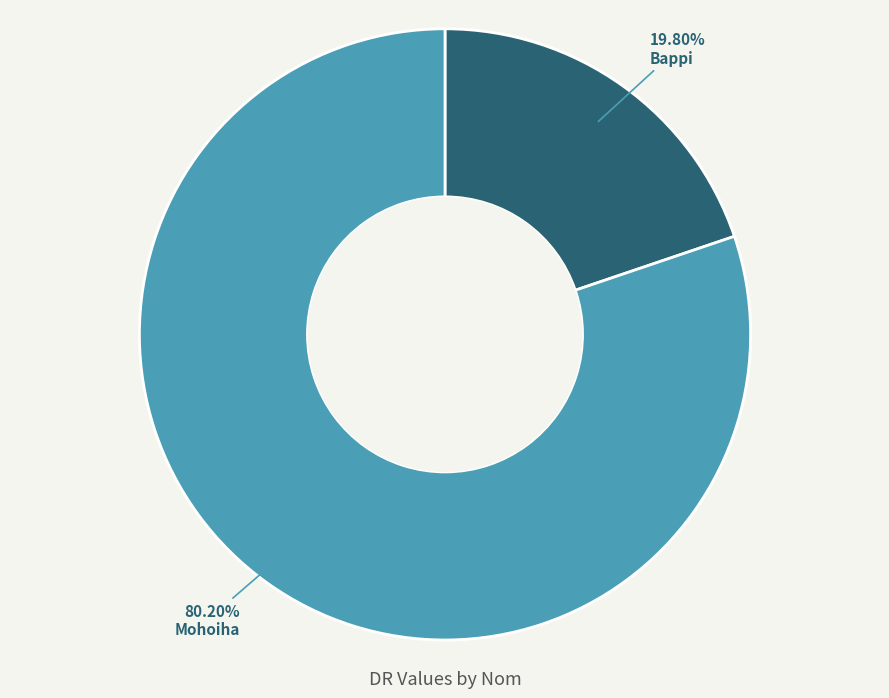

Which slice represents more than half of the pie?

Mohoiha